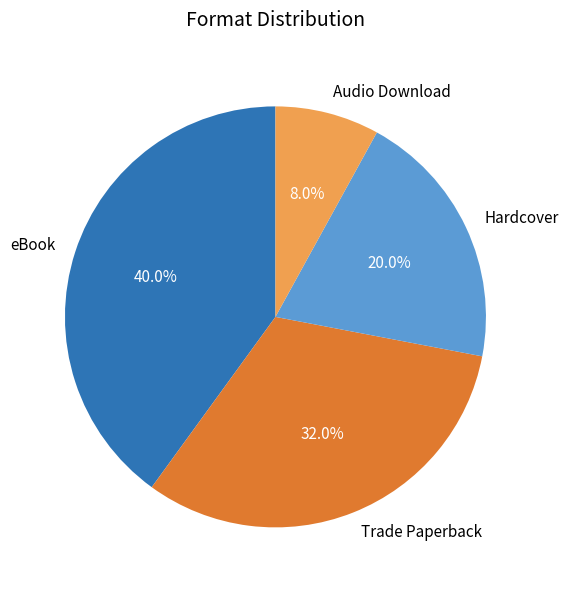

Is it true that Trade Paperback is 32% of the pie?

True